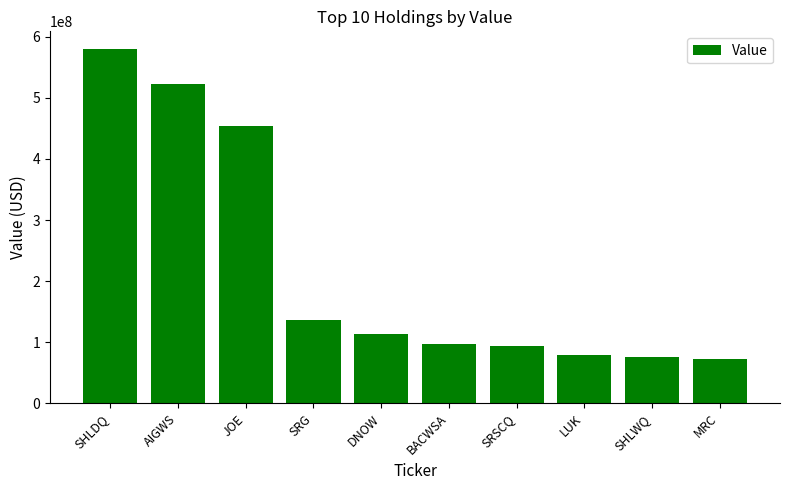

Reading left to right, transcribe all the data shown in this chart.

579857000	522880000	453810000	135877000	113667000	97686000	93575000	79041000	75294000	72682000